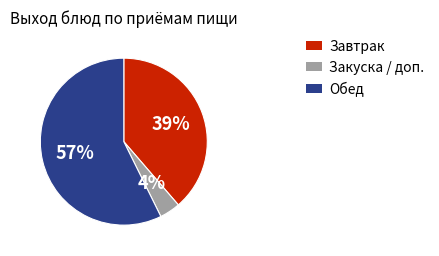

What is the largest slice in the pie chart?

Обед